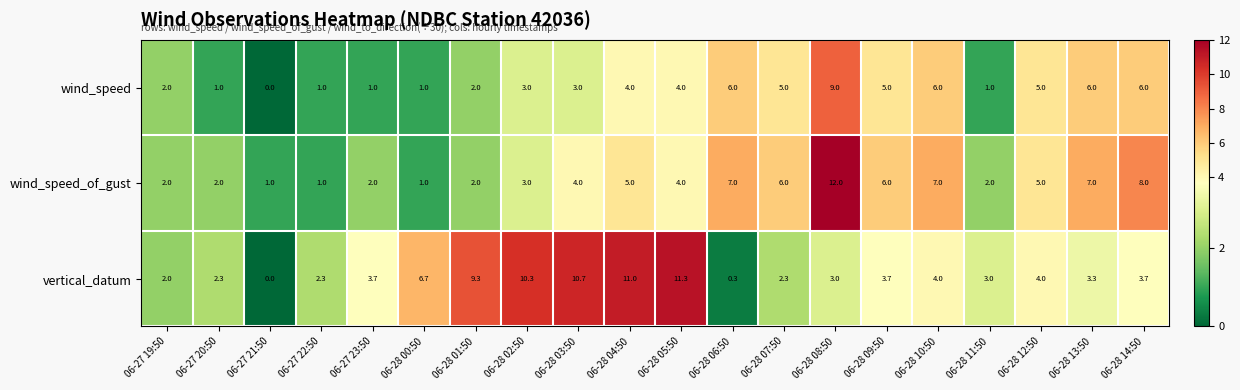

What is the difference between the highest and lowest values at 06-28 06:50?

6.7